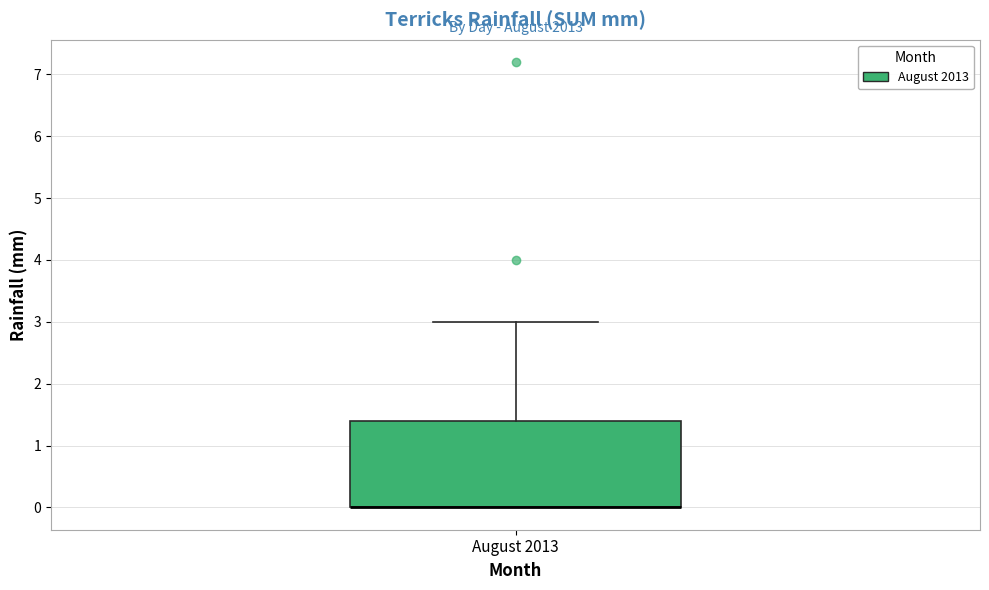

Transcribe this box plot: give where the median line is, the range the box spans, and where the two whiskers end, as read against the y-axis. The values are not printed on the chart, so give them approximately, as read against the axis.

median 0.0 (drawn on the box's lower edge), box 0.0 to 1.4, whiskers 0.0 to 3.0